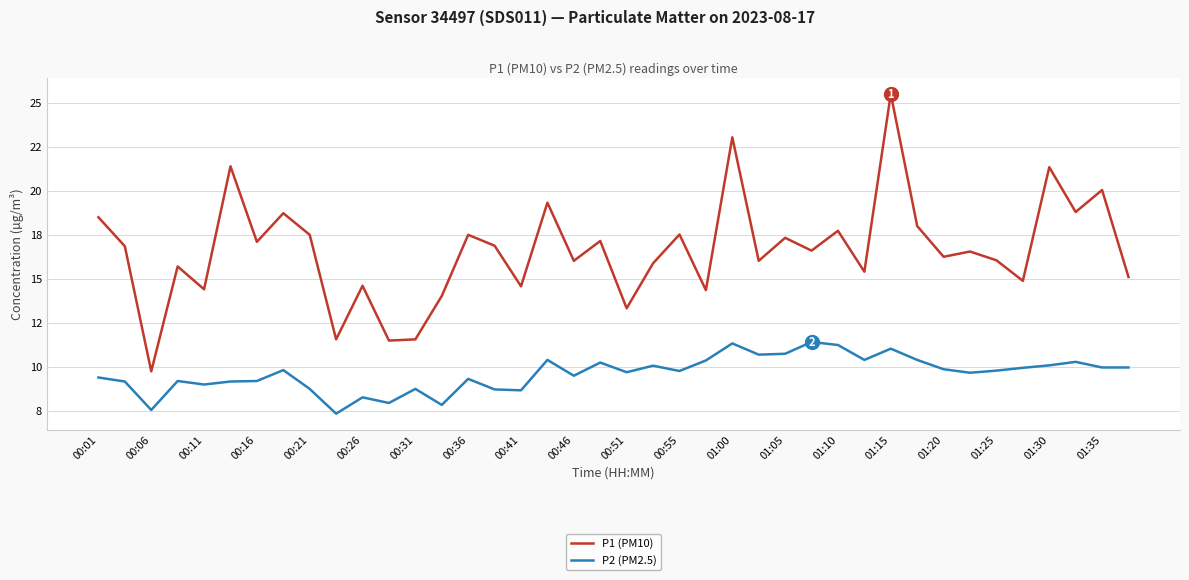

What are all the series names shown in the legend?

P1 (PM10), P2 (PM2.5)